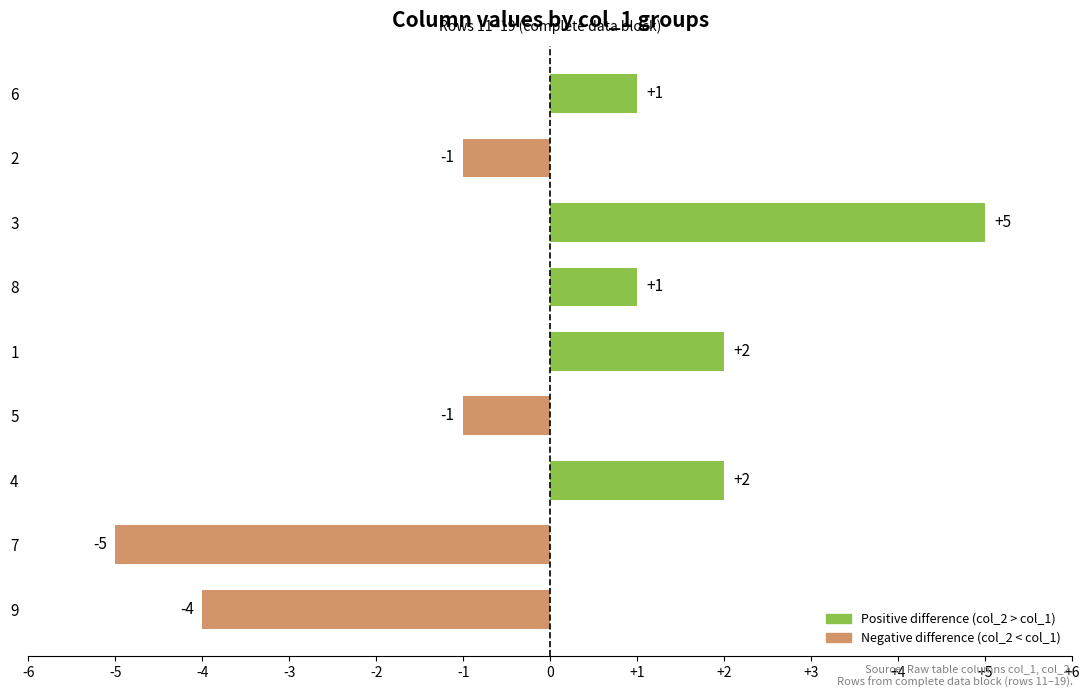

Are the bars grouped side by side (vs. stacked)?

No